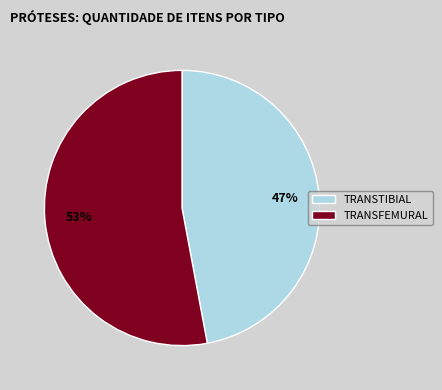

Is it true that TRANSTIBIAL is 56% of the pie?

False